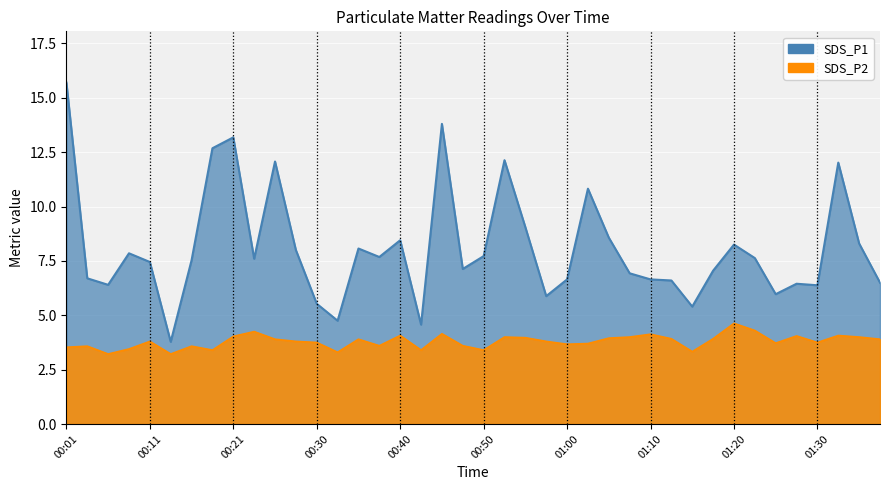

Between 01:35 and 00:18, which is larger?

00:18